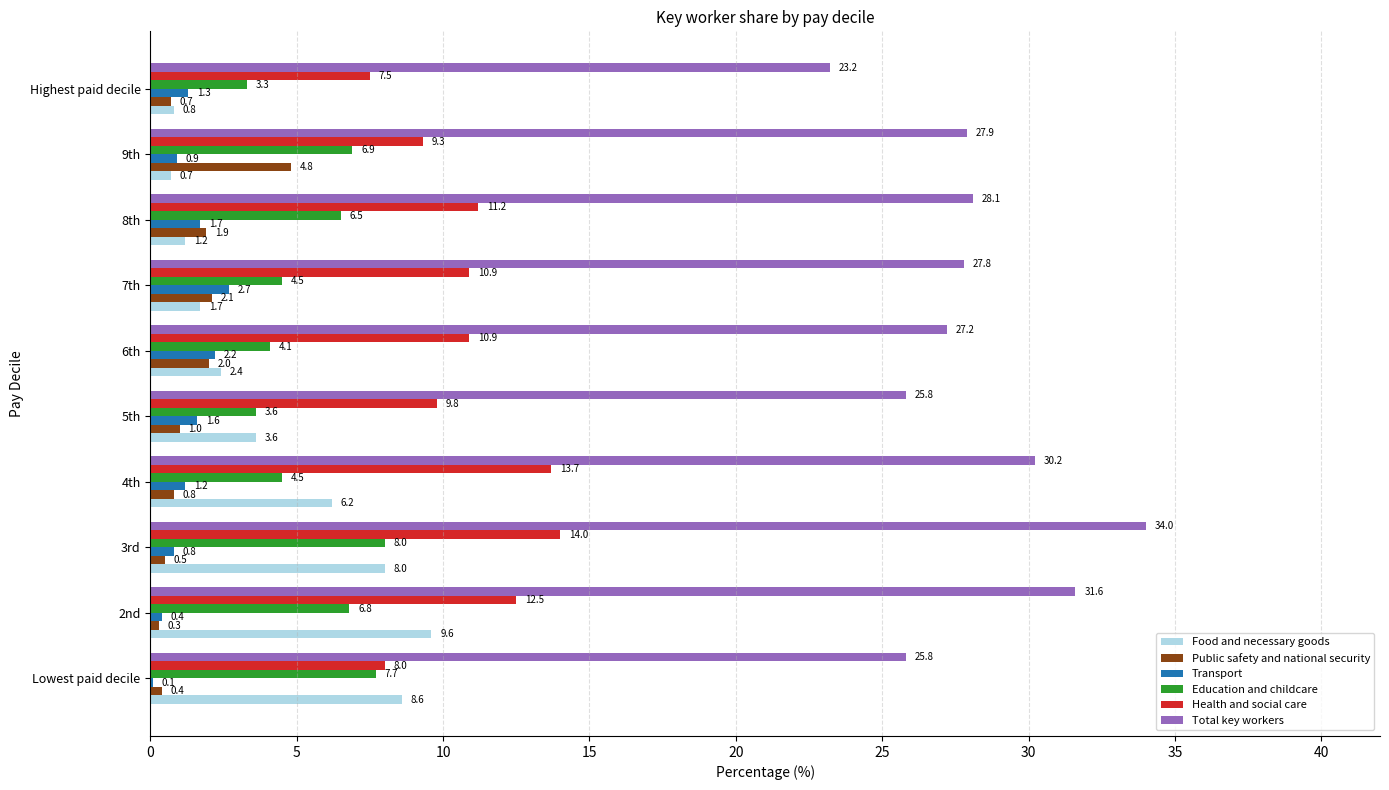

What is the maximum value for Education and childcare?

8.0